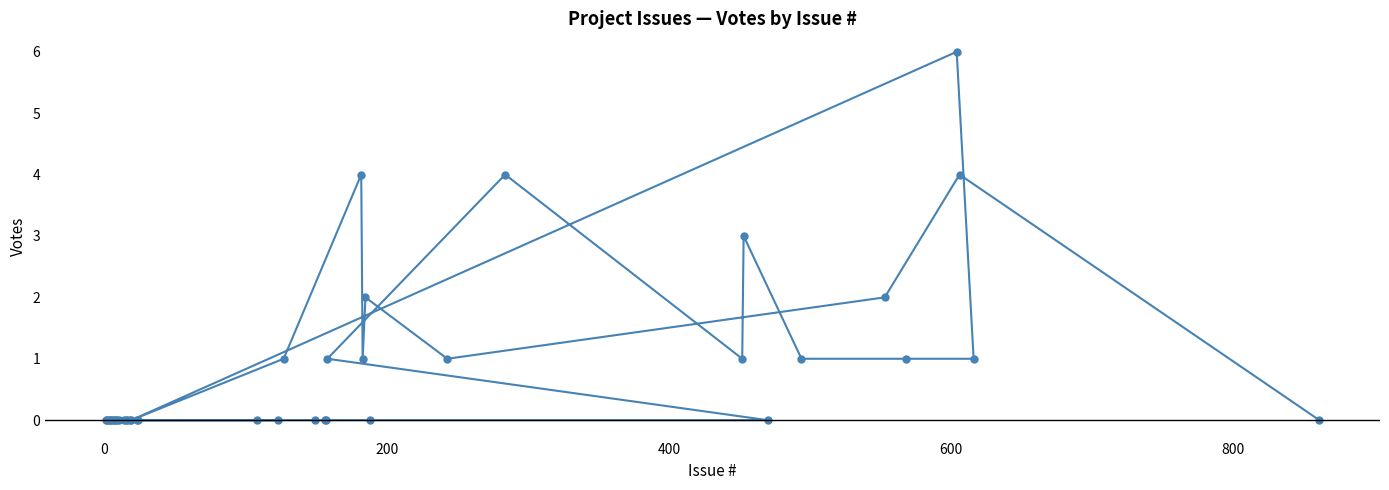

What is the value of the 31st point from the left?

1